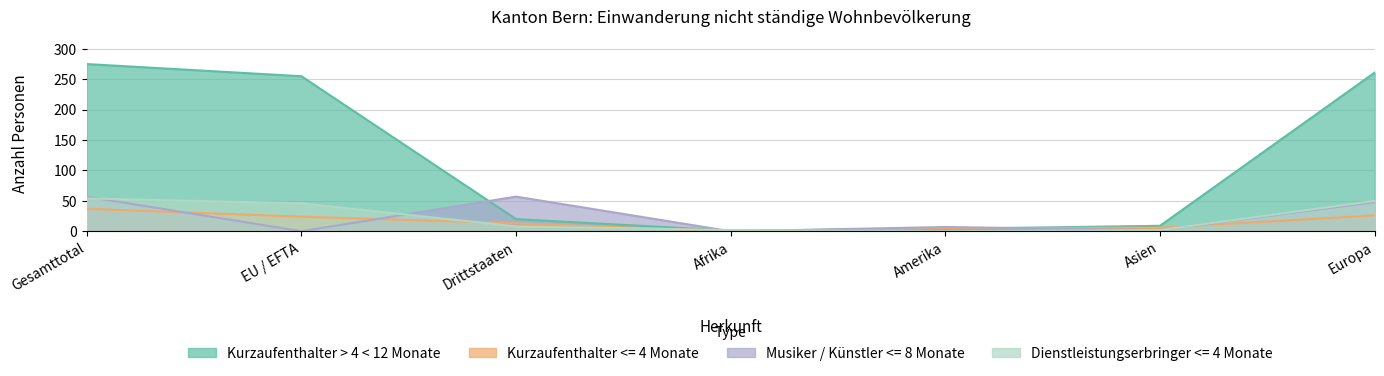

Which category has the highest value in the Kurzaufenthalter <= 4 Monate series?

Gesamttotal